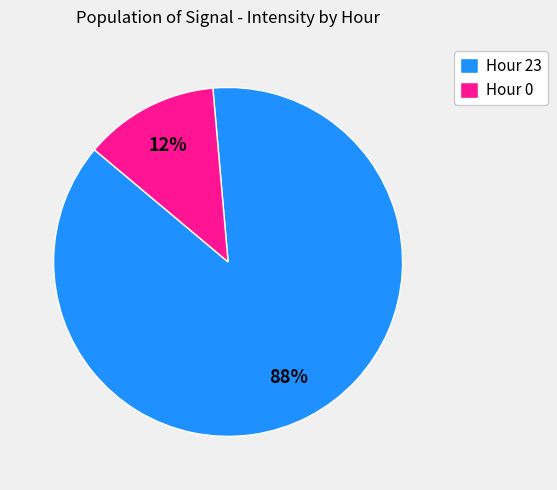

Does any single category account for the majority?

Yes